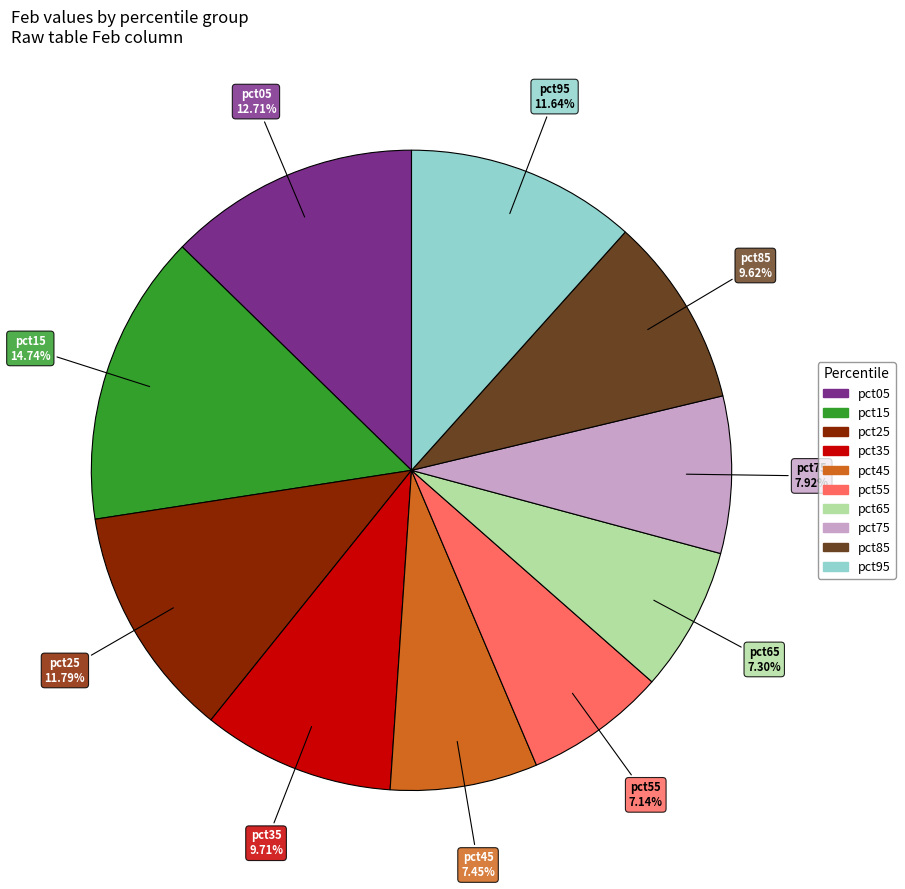

Is there any slice that represents more than half of the pie?

No